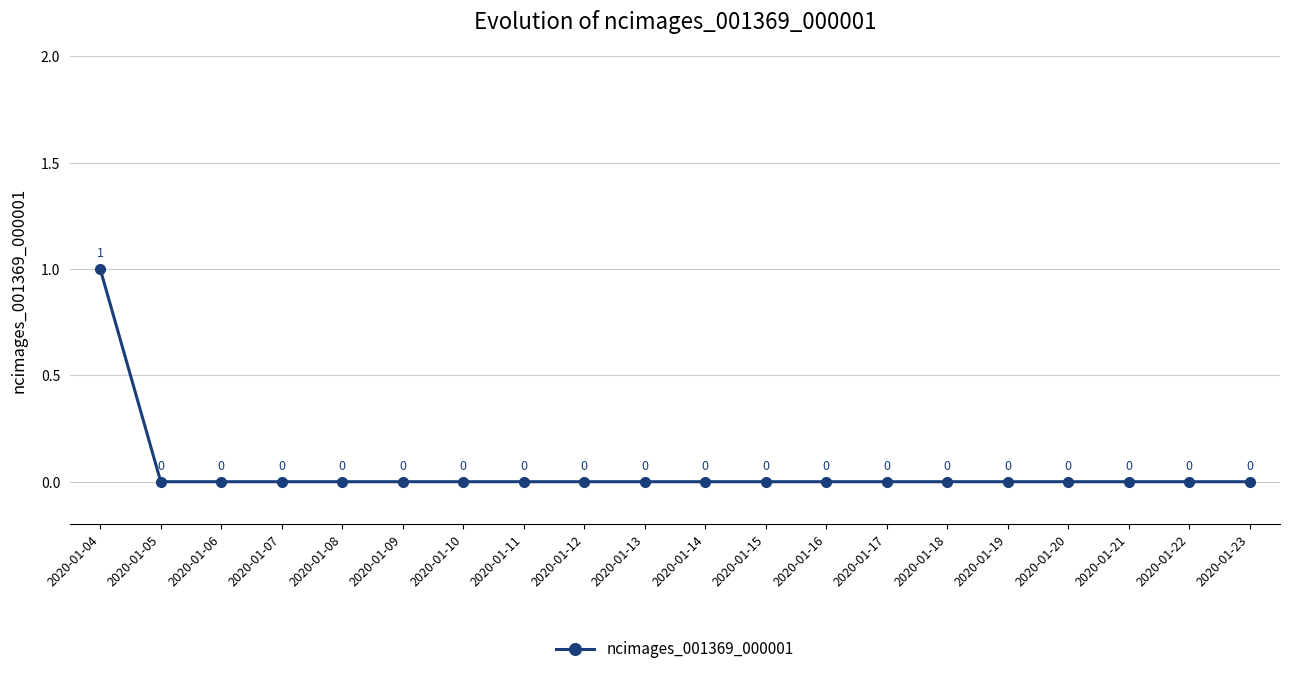

Count the values in the range 0 to 1.

20